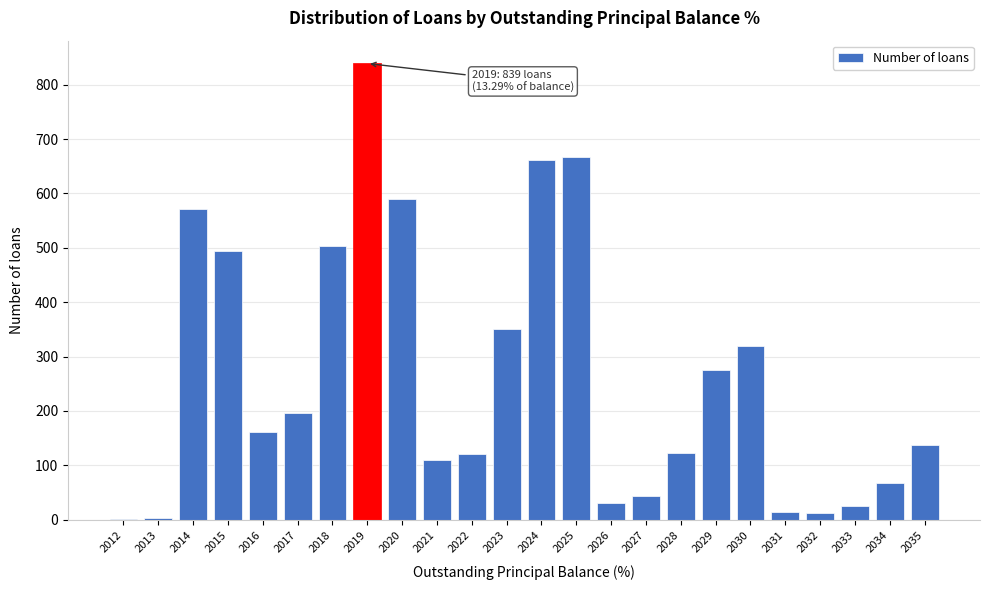

The value at 2023 is 592. True or false?

False